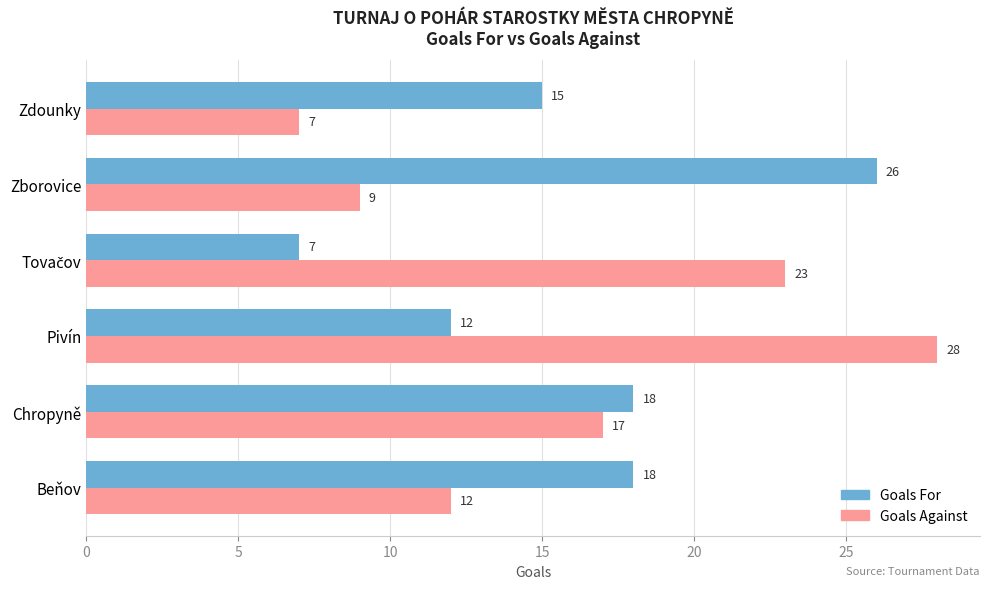

What is the average value of the Goals For series?

16